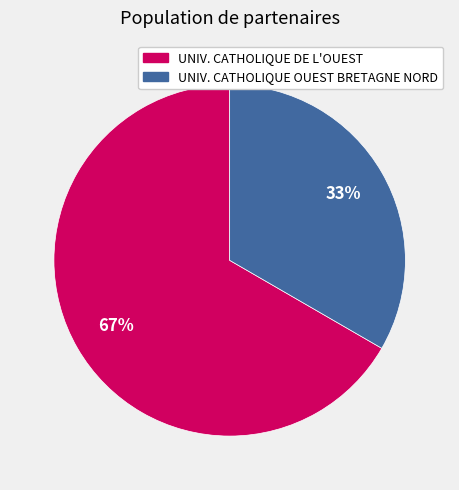

Does any single category account for the majority?

Yes